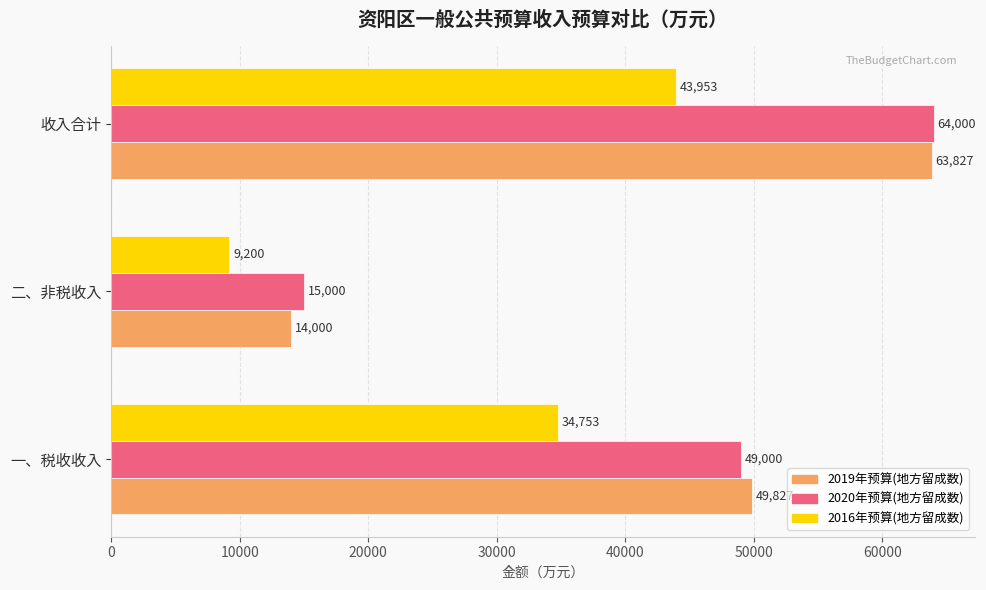

True or false: 2019年预算(地方留成数) has a value of 14000 at 二、非税收入.

True